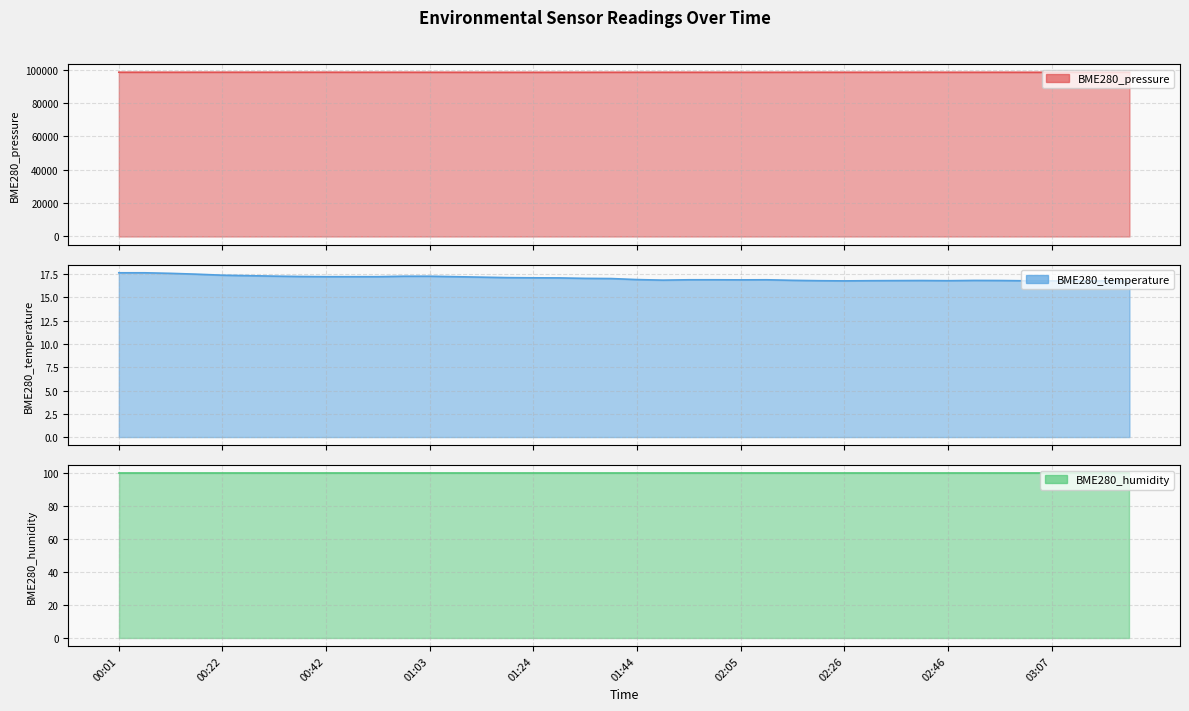

Which has a higher value, 02:46 or 00:53?

00:53